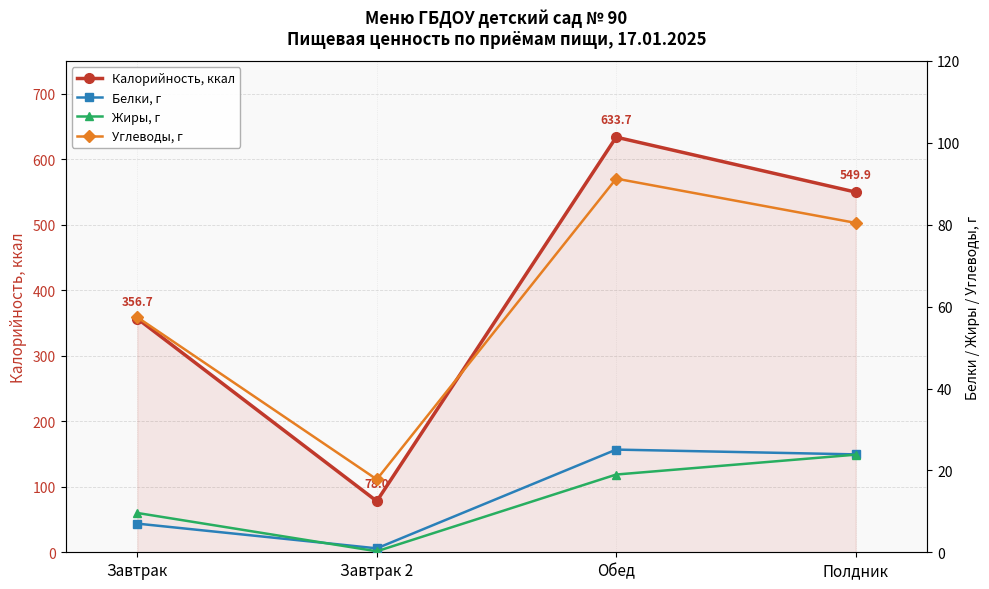

True or false: Белки, г has more than 0 points higher than both neighbors.

True